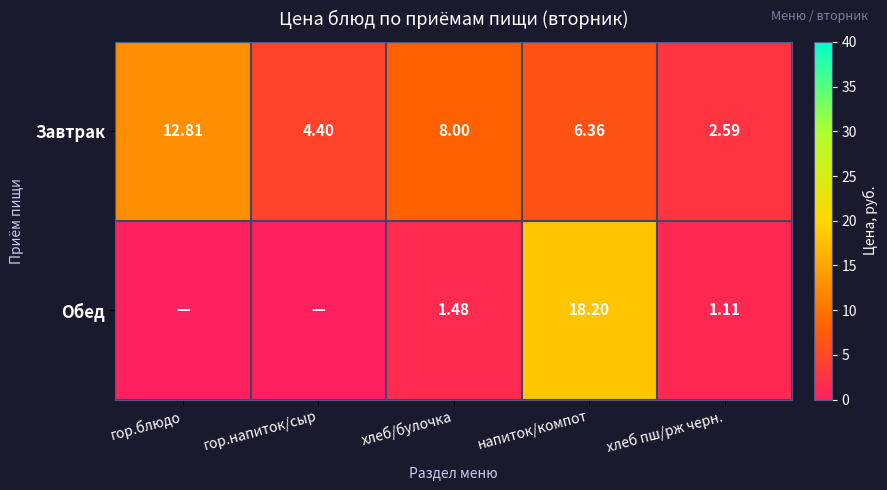

At which category does the chart reach its peak across all series?

напиток/компот